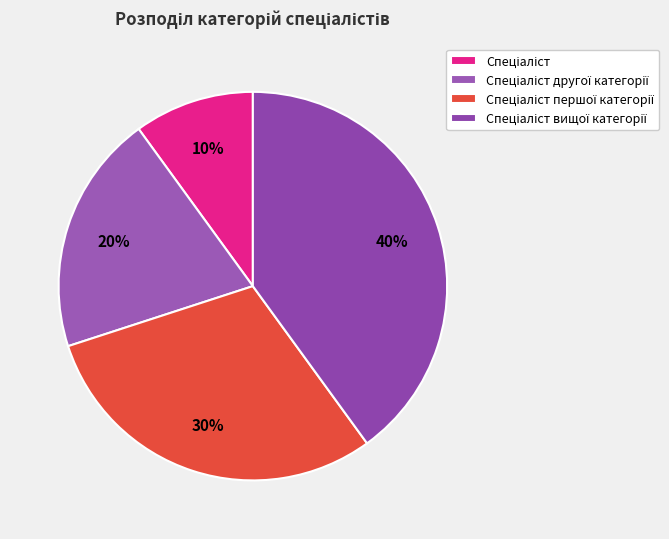

Does Спеціаліст першої категорії represent more than half of the total?

No